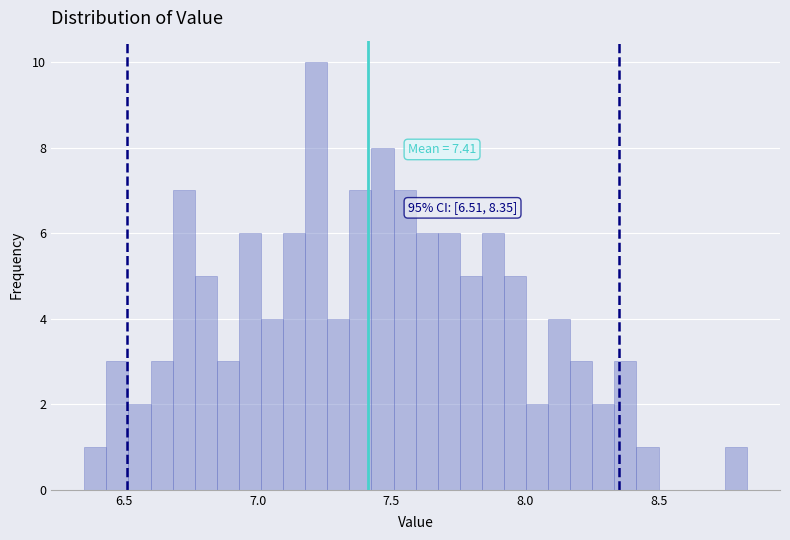

Read against the x-axis, roughly where is the centre of the tallest bar?

7.20